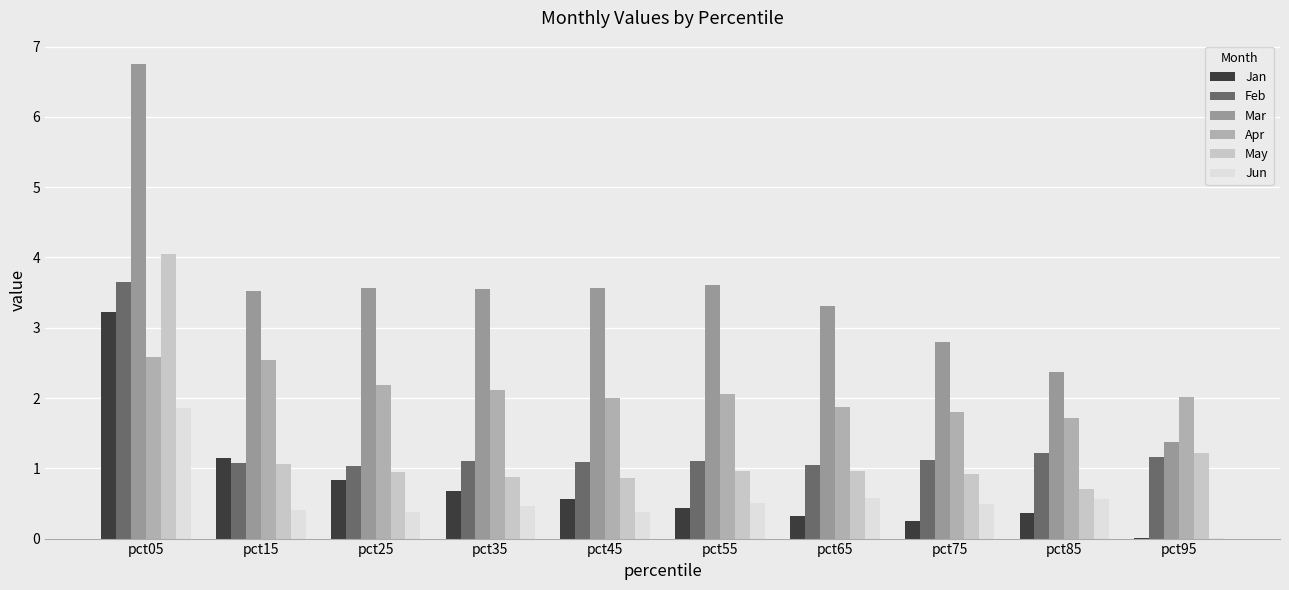

Rank the categories by Mar value from highest to lowest.

pct05, pct55, pct25, pct45, pct35, pct15, pct65, pct75, pct85, pct95